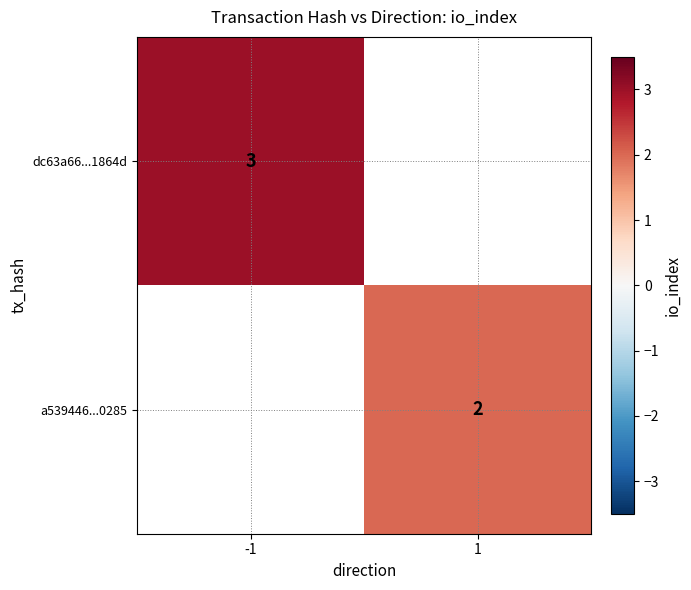

The dc63a66...1864d series shows 1 at -1. True or false?

False